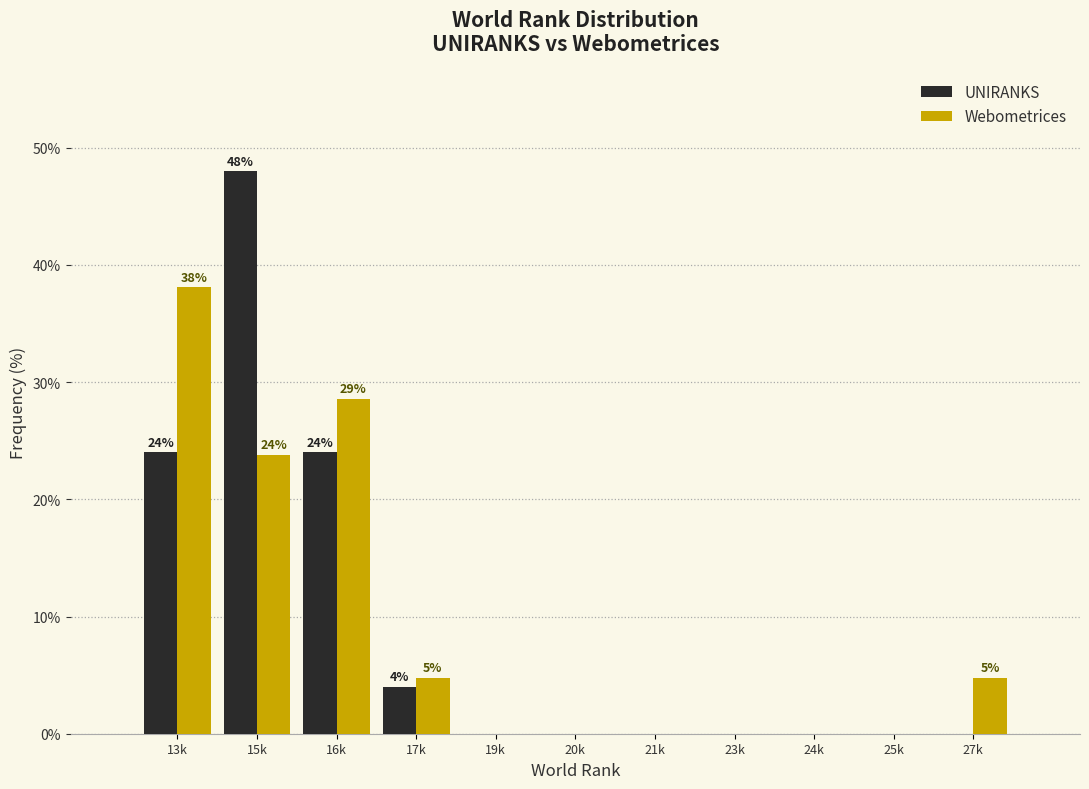

Reading left to right, transcribe all the data shown in this chart.

UNIRANKS: 13k=24.0	15k=48.0	16k=24.0	17k=4.0	19k=0.0	20k=0.0	21k=0.0	23k=0.0	24k=0.0	25k=0.0	27k=0.0
Webometrices: 13k=38.1	15k=23.8	16k=28.6	17k=4.8	19k=0.0	20k=0.0	21k=0.0	23k=0.0	24k=0.0	25k=0.0	27k=4.8